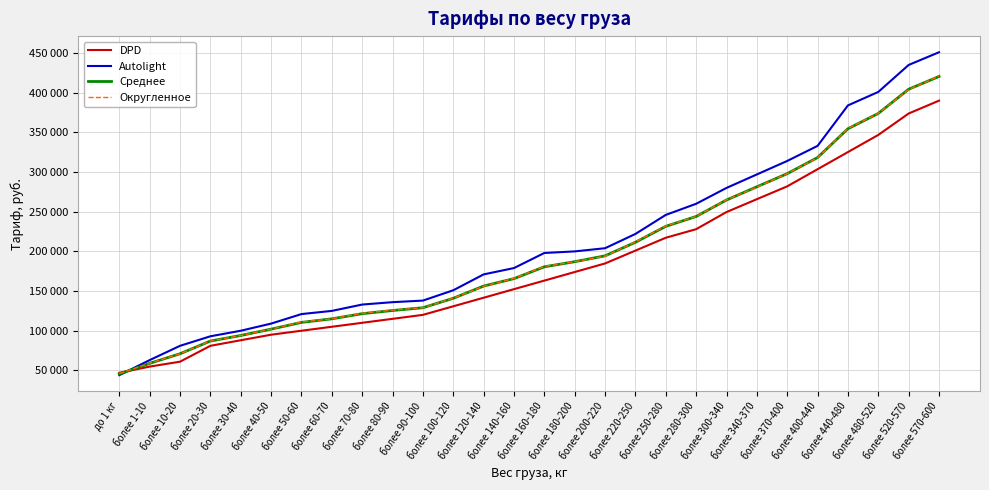

True or false: Среднее has a value of 87000 at более 20-30.

True